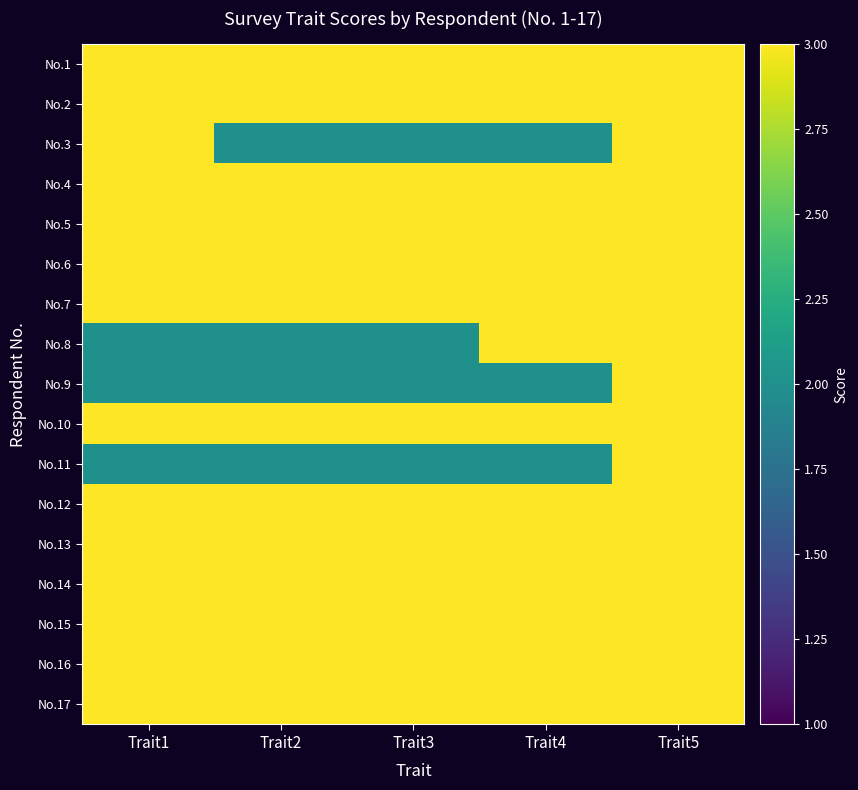

What is the total value across all series at Trait1?

48